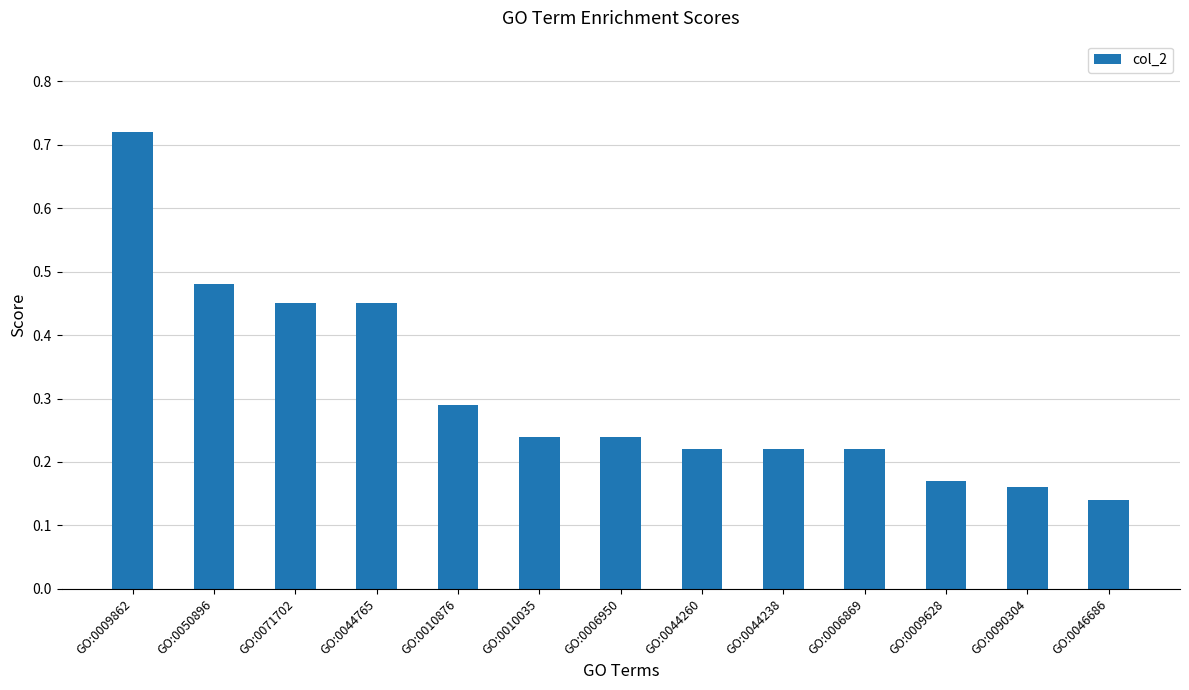

What is the change in value from GO:0010035 to GO:0090304?

-0.1